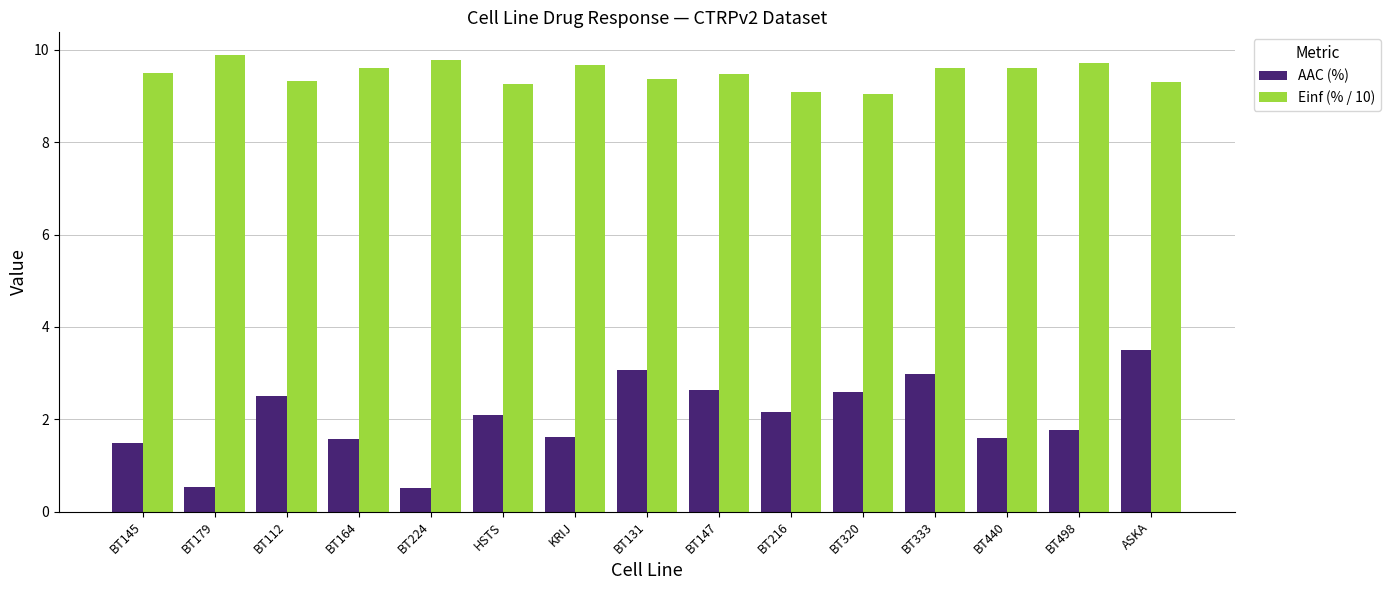

What is the difference between the second highest and second lowest values in the Einf (% / 10) series?

0.7